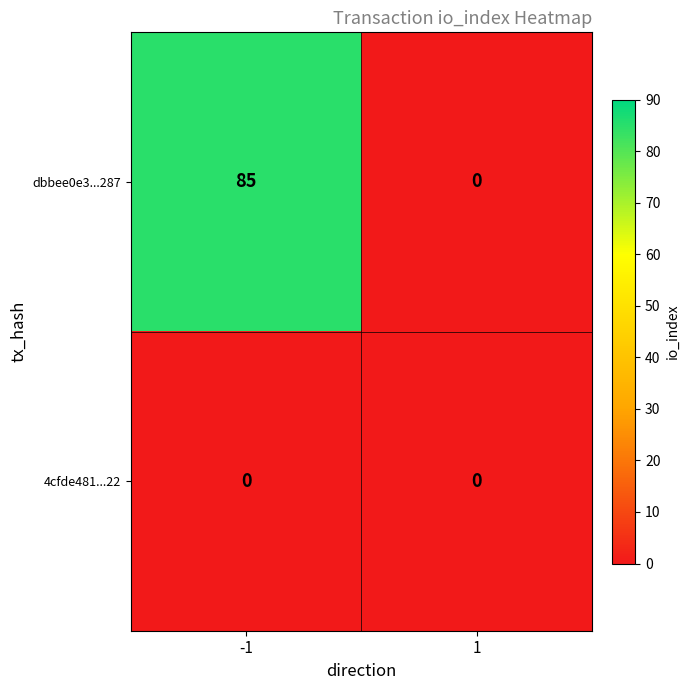

How many categories are shown in the chart?

2